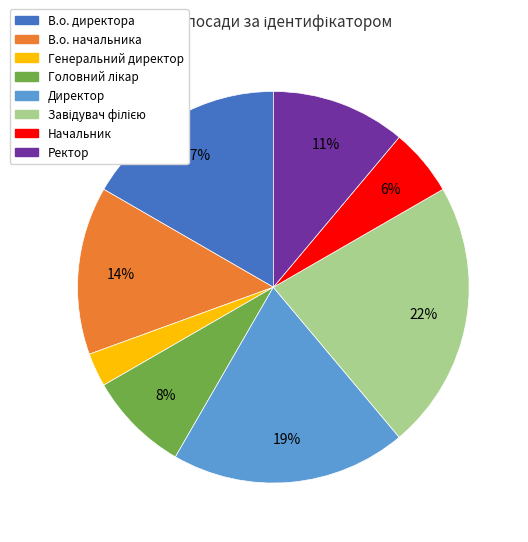

Does any single category account for the majority?

No